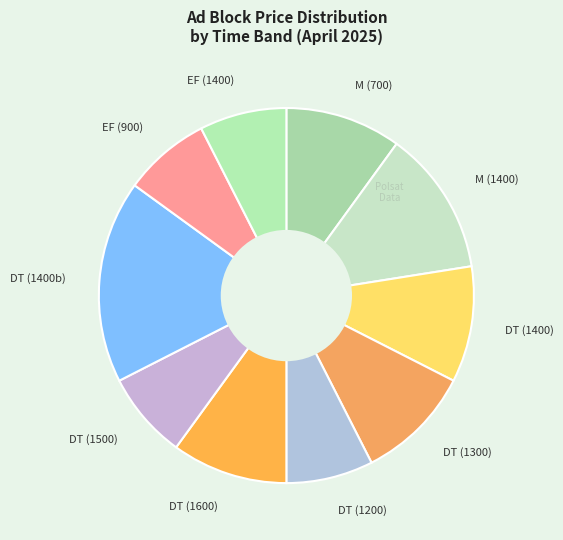

What is the largest slice in the pie chart?

DT (1400b)